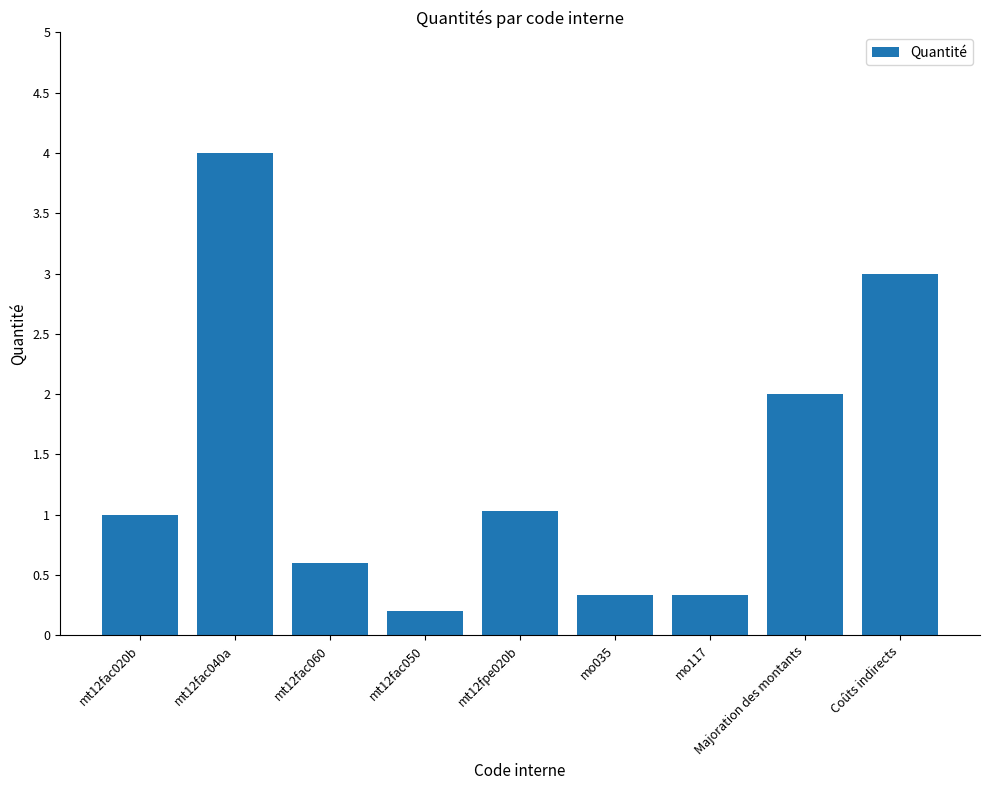

What is the sum of the values at Coûts indirects and mo035?

3.3